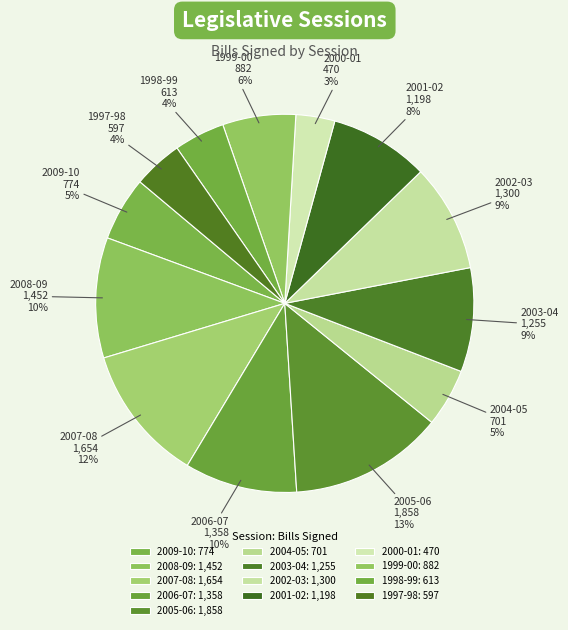

Count the number of slices in the pie.

13